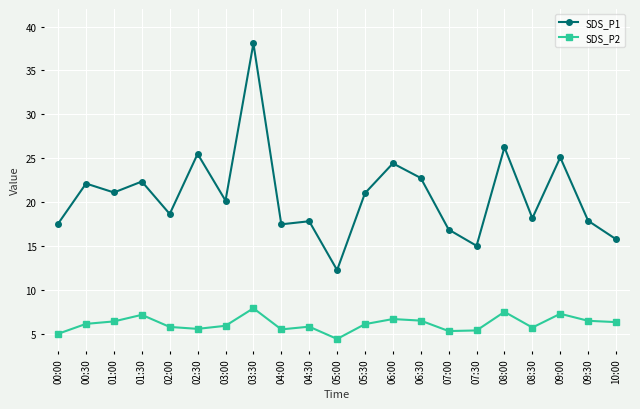

Rank the series by their maximum value, from highest to lowest.

SDS_P1, SDS_P2